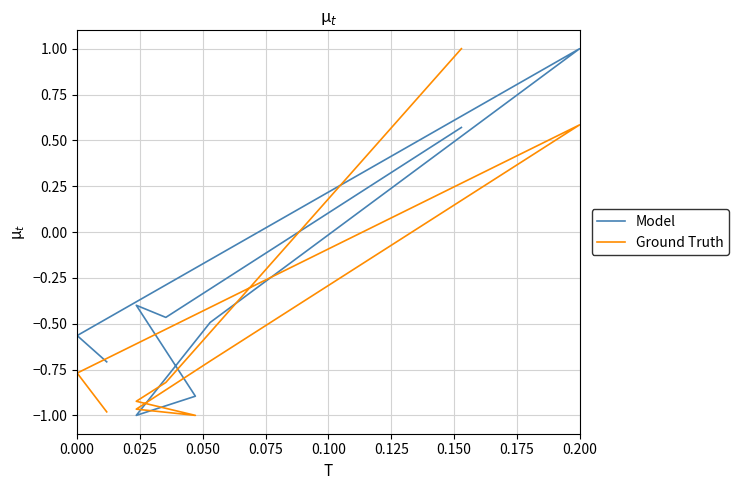

Is the value of Ground Truth at 0.050 greater than the value of Model at 0.050?

No